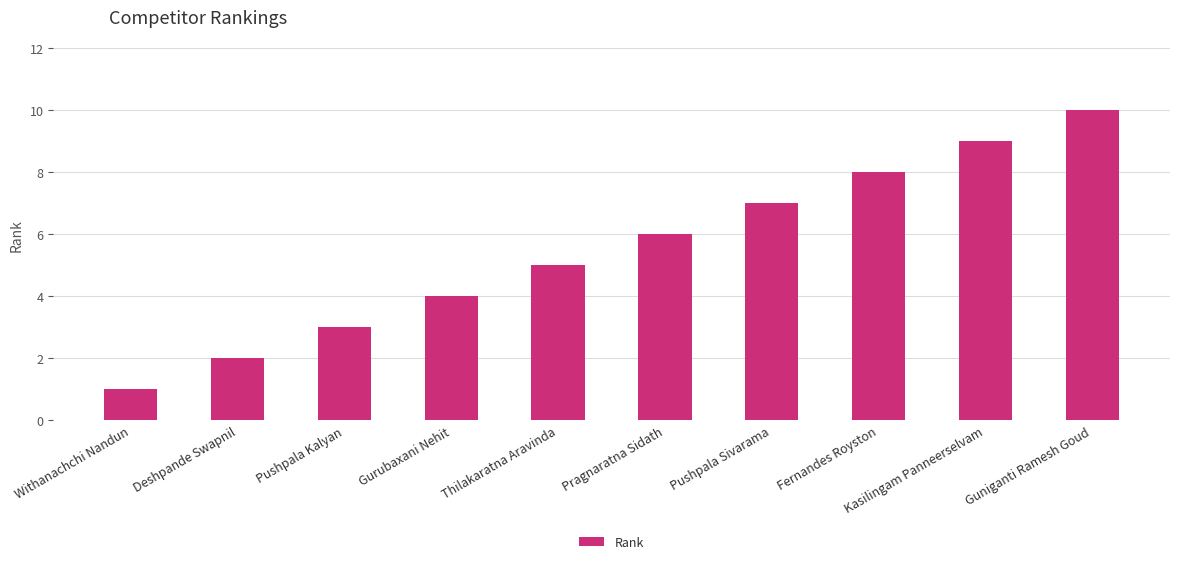

Between Kasilingam Panneerselvam and Pushpala Sivarama, which is larger?

Kasilingam Panneerselvam